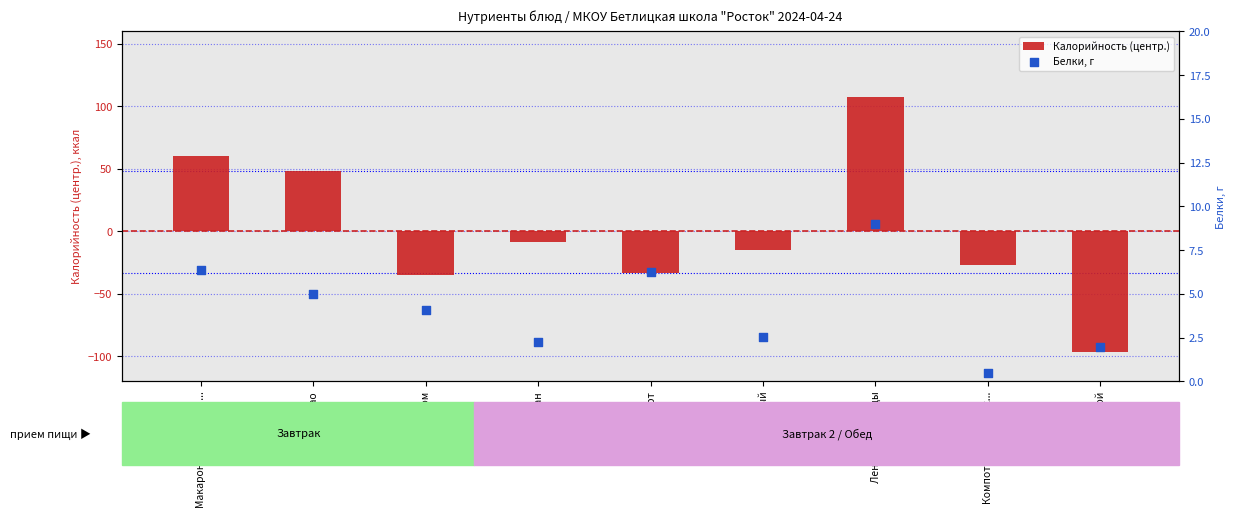

At which category is the sum across all series the highest?

Ленивые голубцы